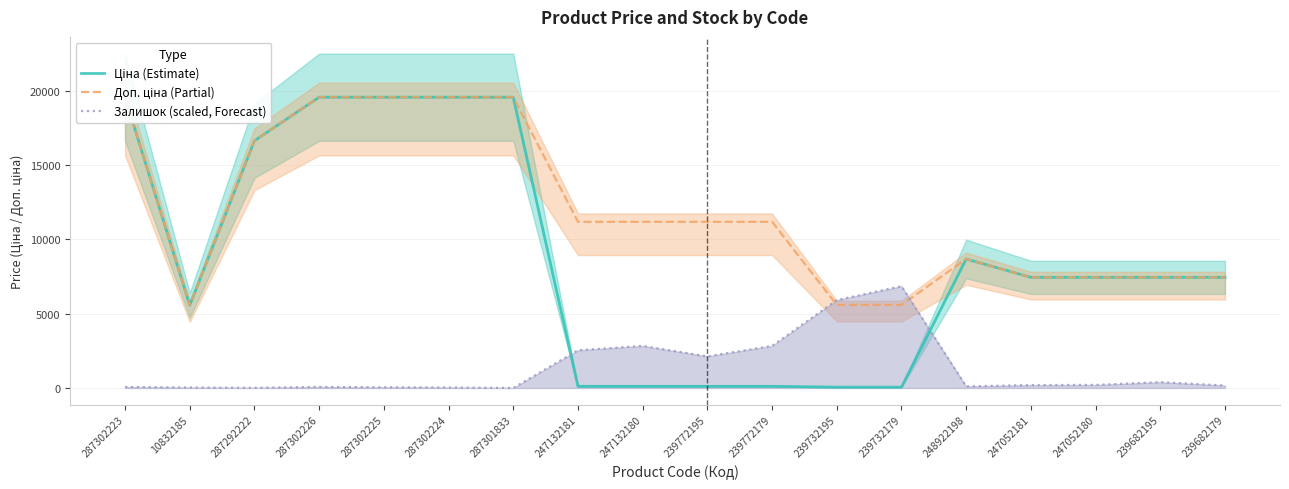

How many times do Ціна (Estimate) and Залишок (scaled, Forecast) cross each other?

2